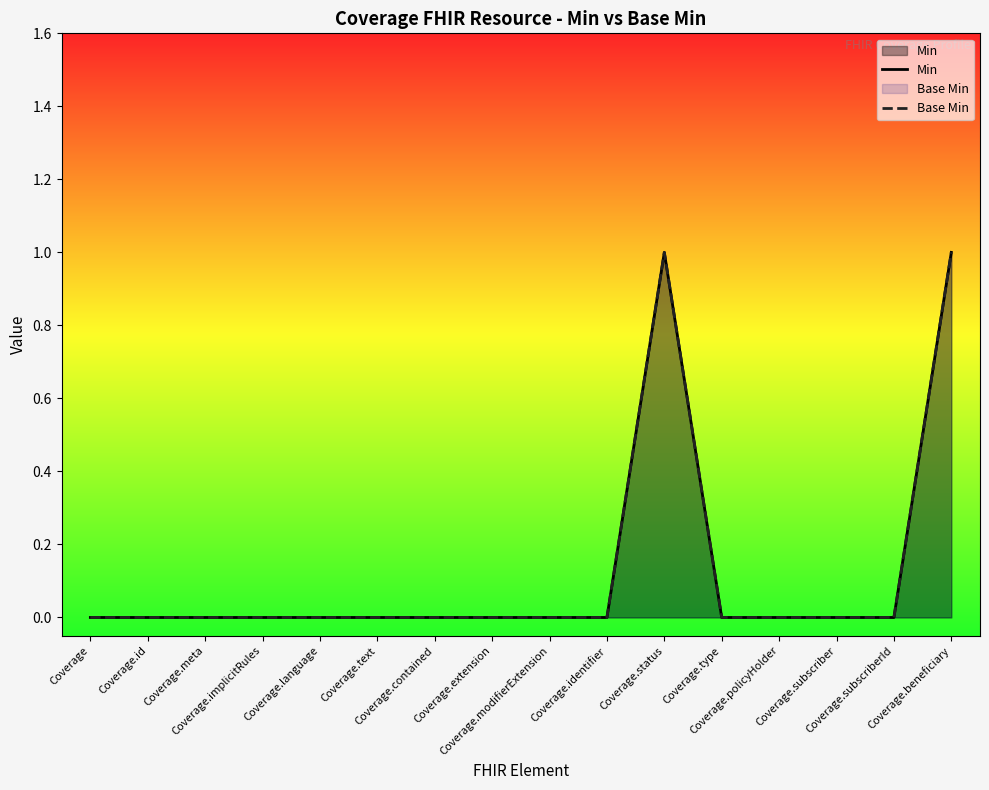

Rank the series at Coverage.type from lowest to highest value.

Min, Base Min